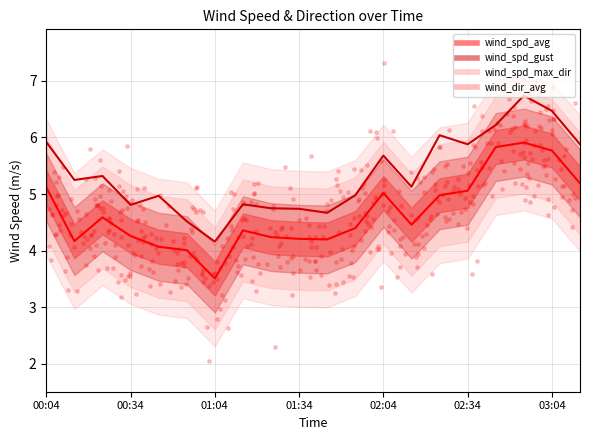

At how many categories does at least one series exceed 6?

4